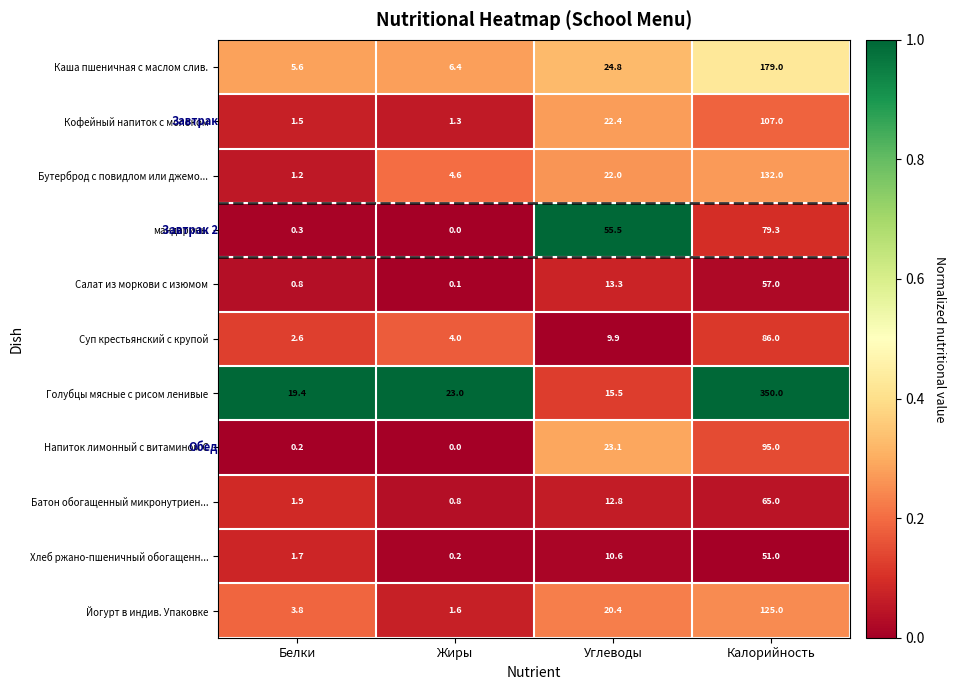

What is the difference between the Суп крестьянский с крупой values at Жиры and Углеводы?

5.9